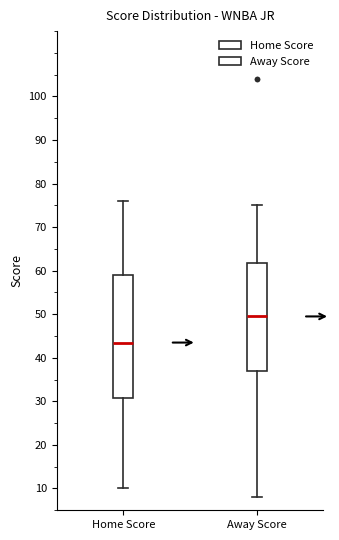

Which box is the tallest, from its lower edge to its upper edge?

Home Score